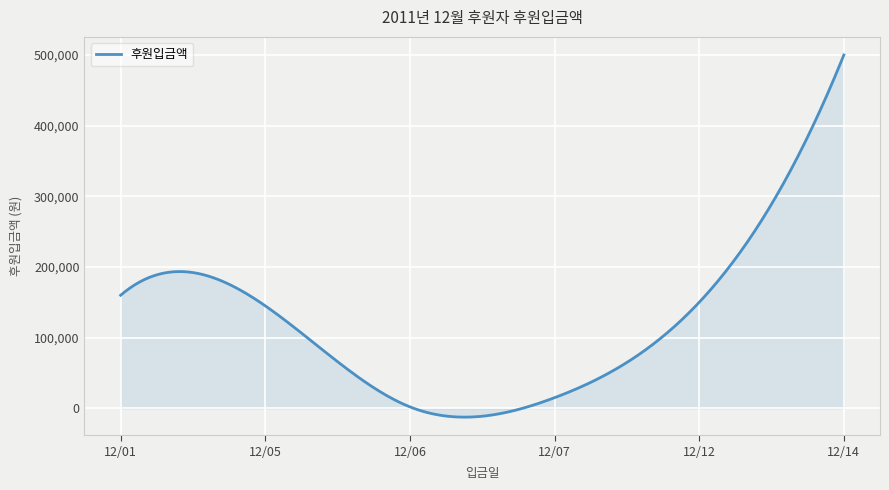

What is the difference between the second highest and second lowest values?

504103.2